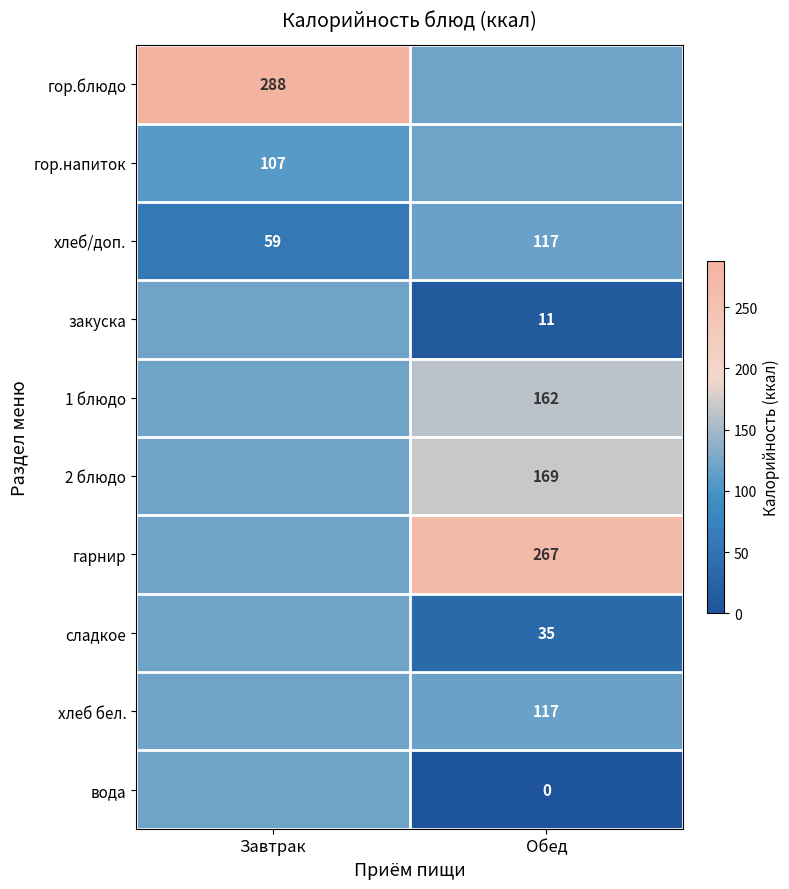

Which category has the lowest value in the хлеб/доп. series?

Завтрак